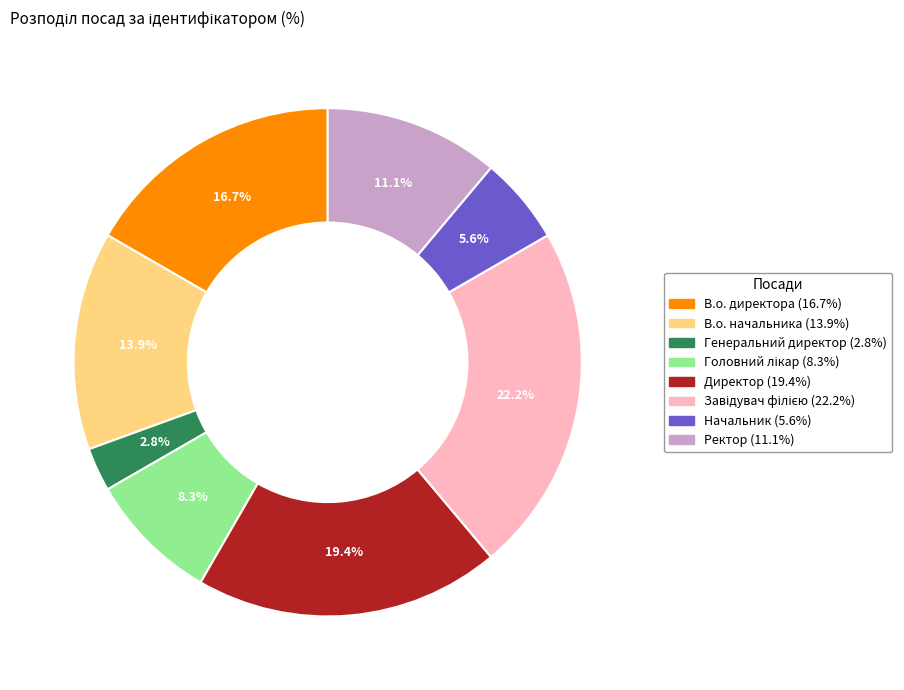

What percentage do В.о. директора and Директор together represent?

36.1%